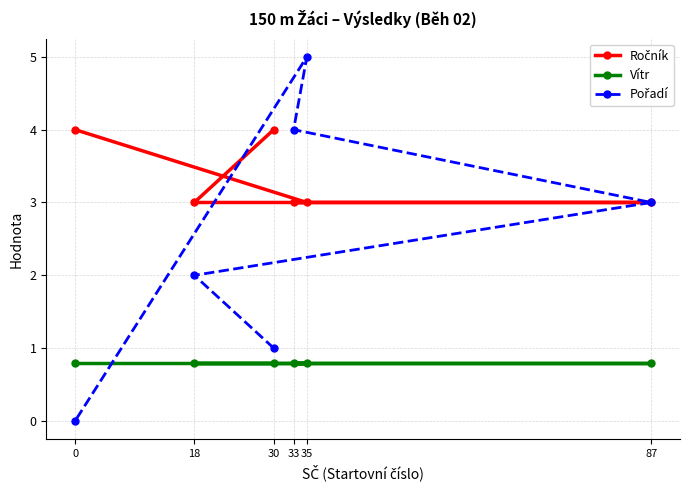

What are all the series names shown in the legend?

Ročník, Vítr, Pořadí